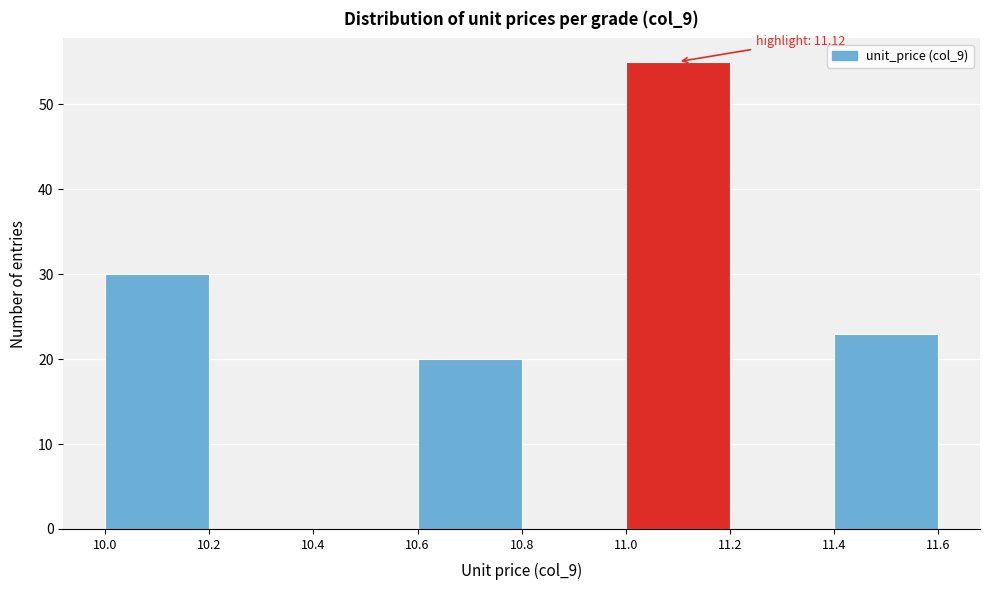

Over which range of the x-axis is the bar tallest?

11.0 to 11.2